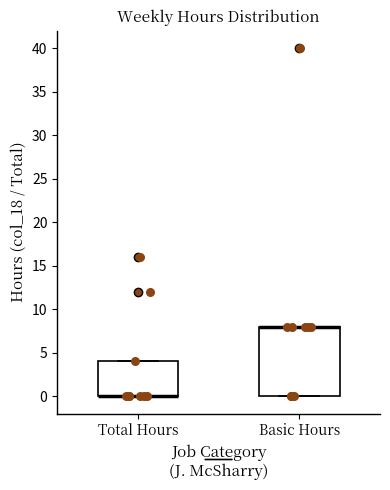

Reading left to right, read every box against the y-axis: the position of its median line, the range the box covers, and the ends of its whiskers. The values are not printed on the chart, so give them approximately, as read against the axis.

Total Hours: median 0 (drawn on the box's lower edge), box 0 to 4, whiskers 0 to 4
Basic Hours: median 8 (drawn on the box's upper edge), box 0 to 8, whiskers 0 to 8